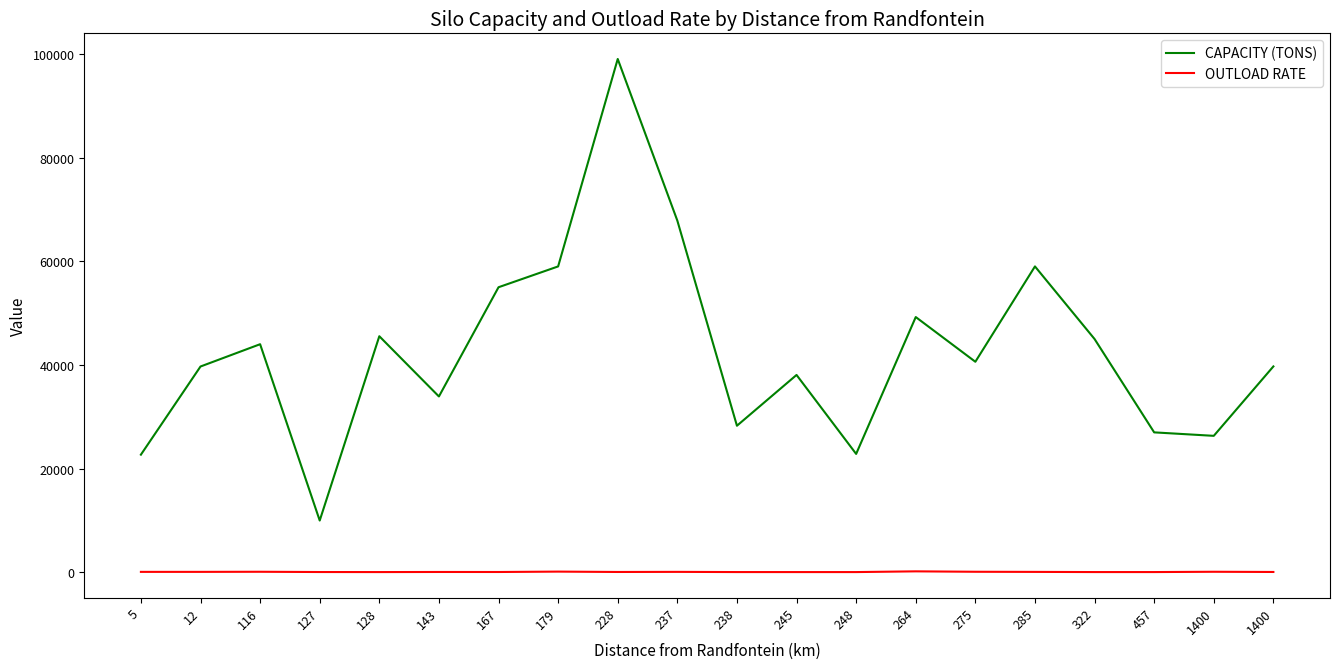

At which label does CAPACITY (TONS) reach its minimum?

127